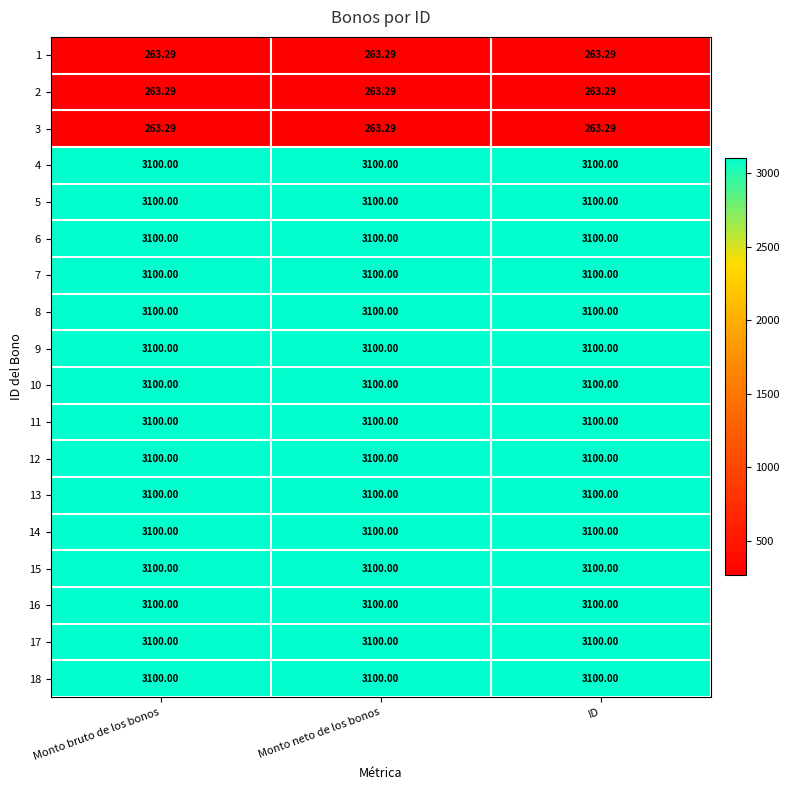

What is the difference between the highest and lowest values at Monto bruto de los bonos?

2836.7